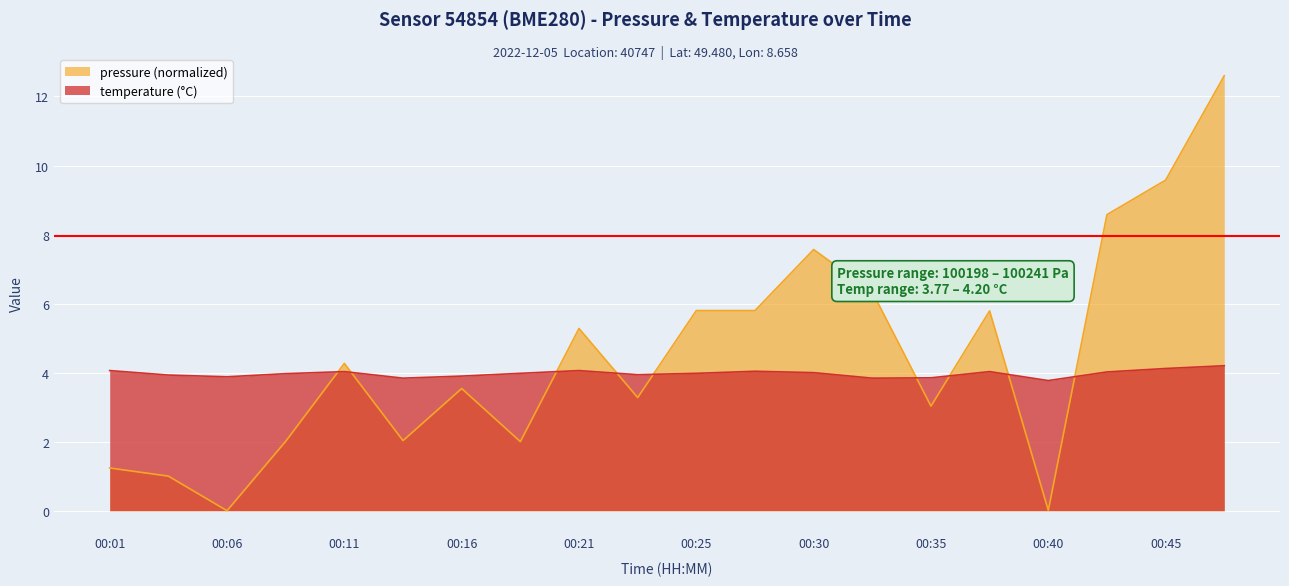

What are all the series names shown in the legend?

pressure (normalized), temperature (°C)